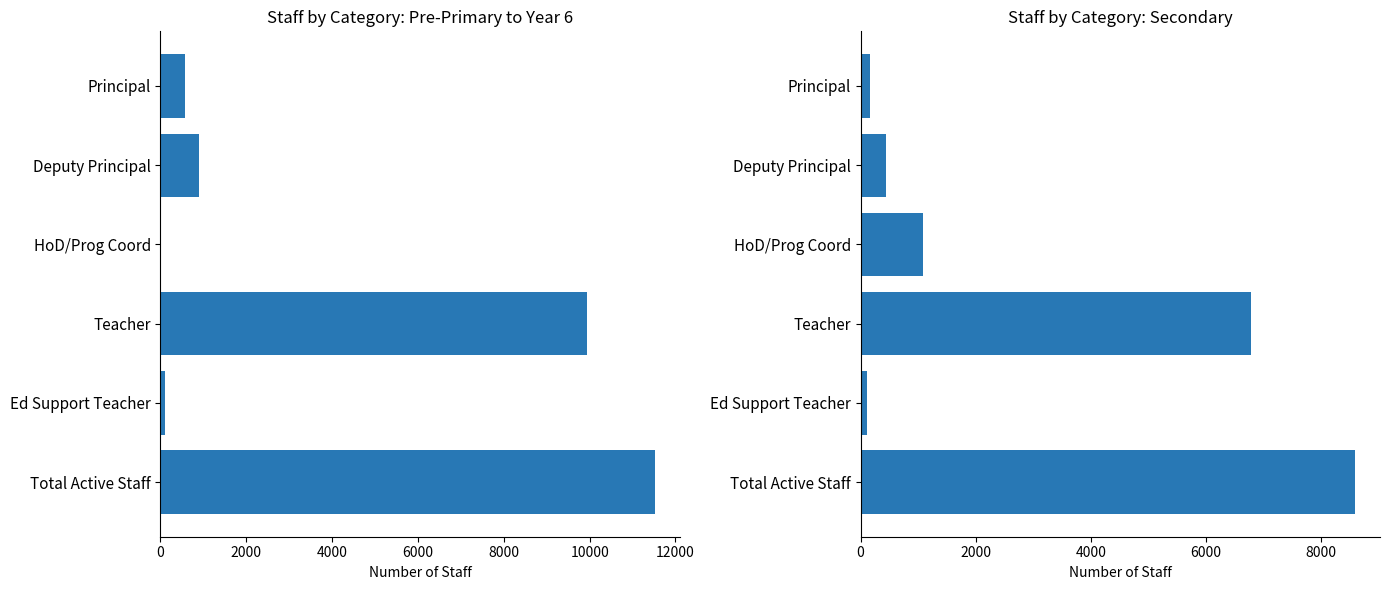

What is the difference between the maximum and second lowest values in the Secondary series?

8422